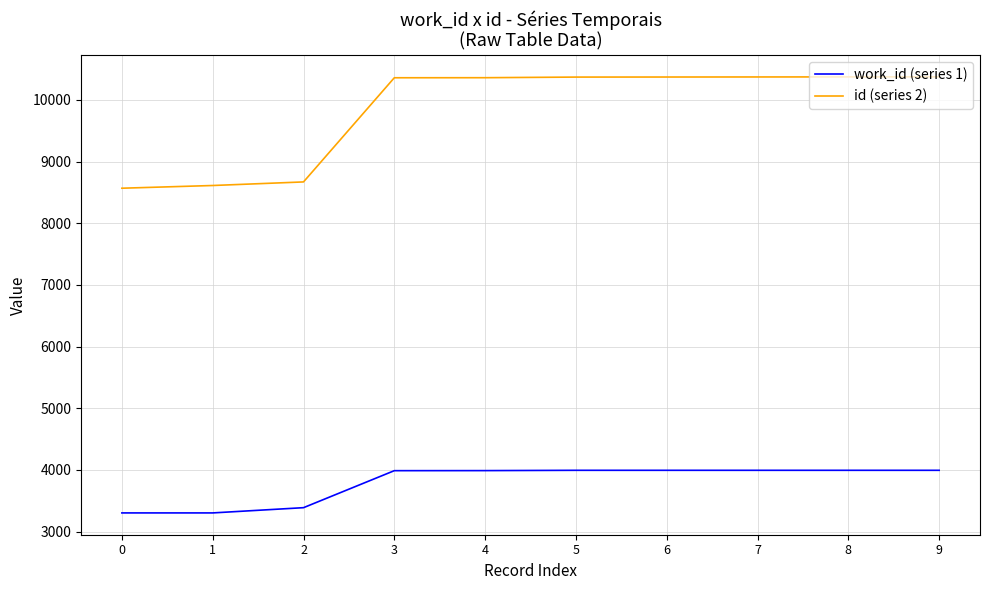

Which series has the widest spread of values?

id (series 2)